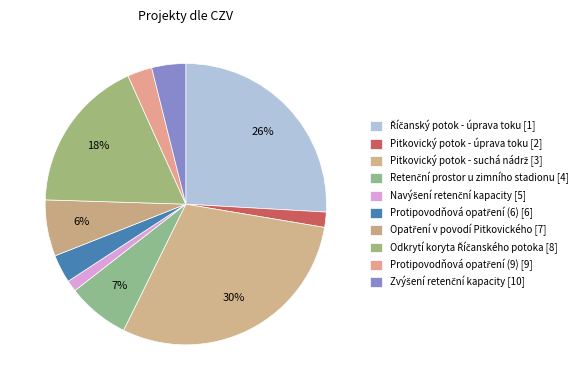

How many segments does this pie chart have?

10